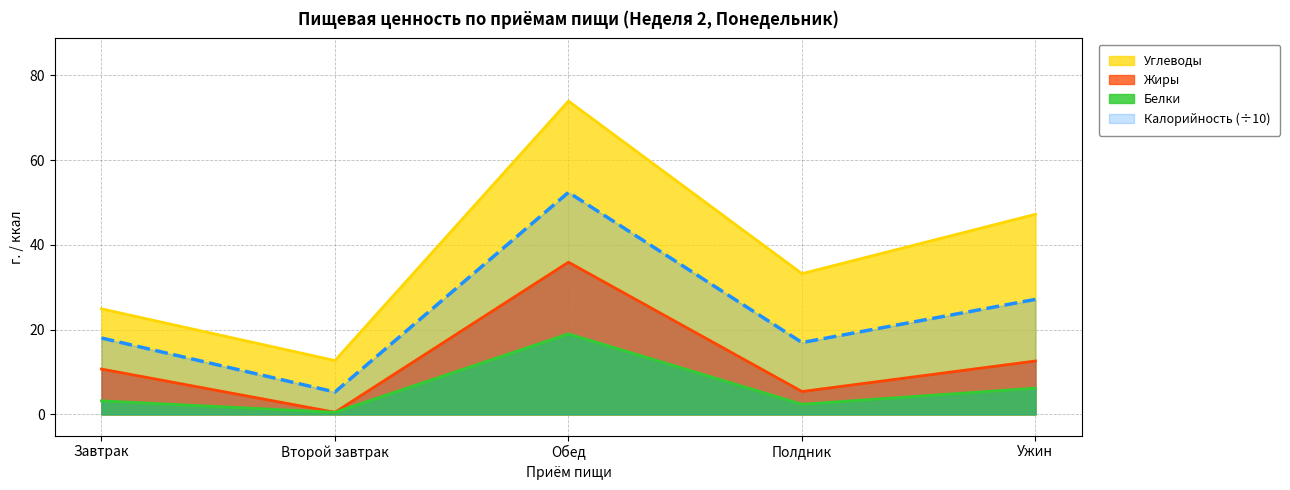

Reading right to left, transcribe all the data shown in this chart.

Углеводы: 47.2	33.2	73.9	12.7	24.9
Жиры: 12.6	5.4	35.9	0.5	10.7
Белки: 6.2	2.4	19.0	0.5	3.2
Калорийность: 27.1	16.9	52.4	5.3	18.0